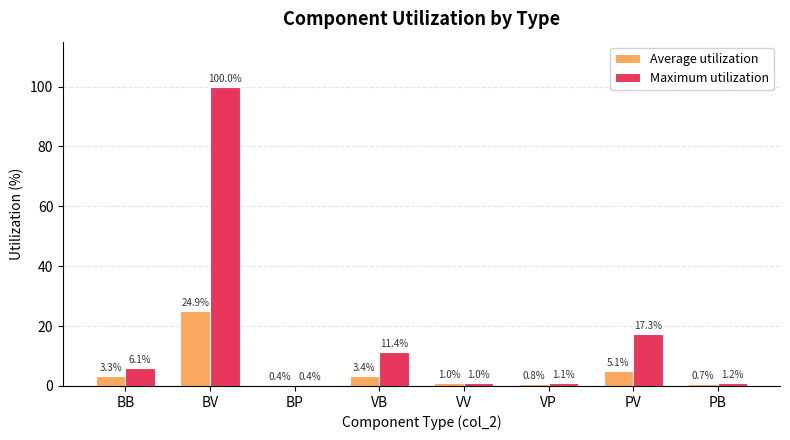

What is the label of the 1st bar from the left?

BB